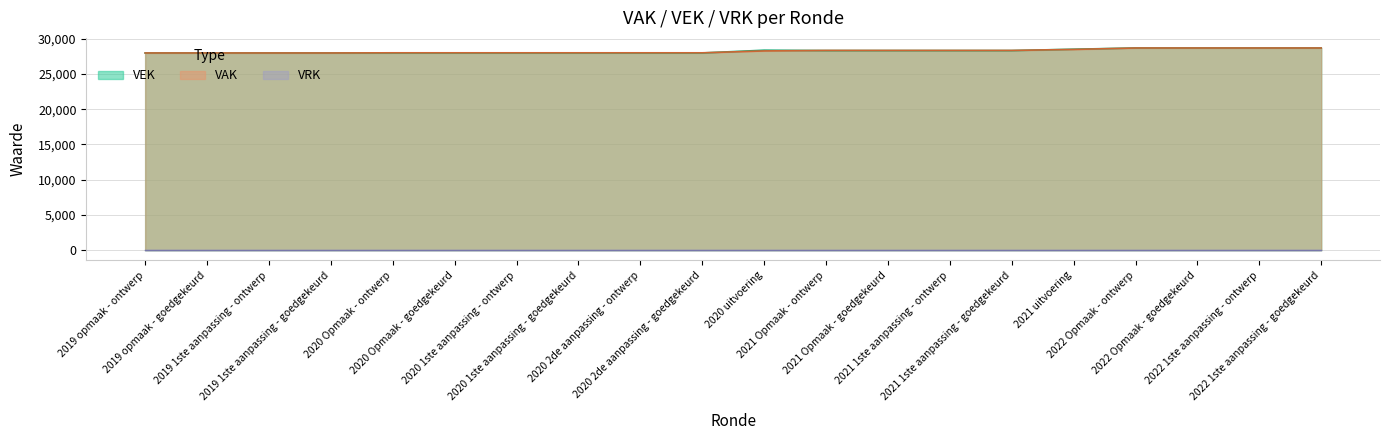

What is the greatest value displayed?

28684